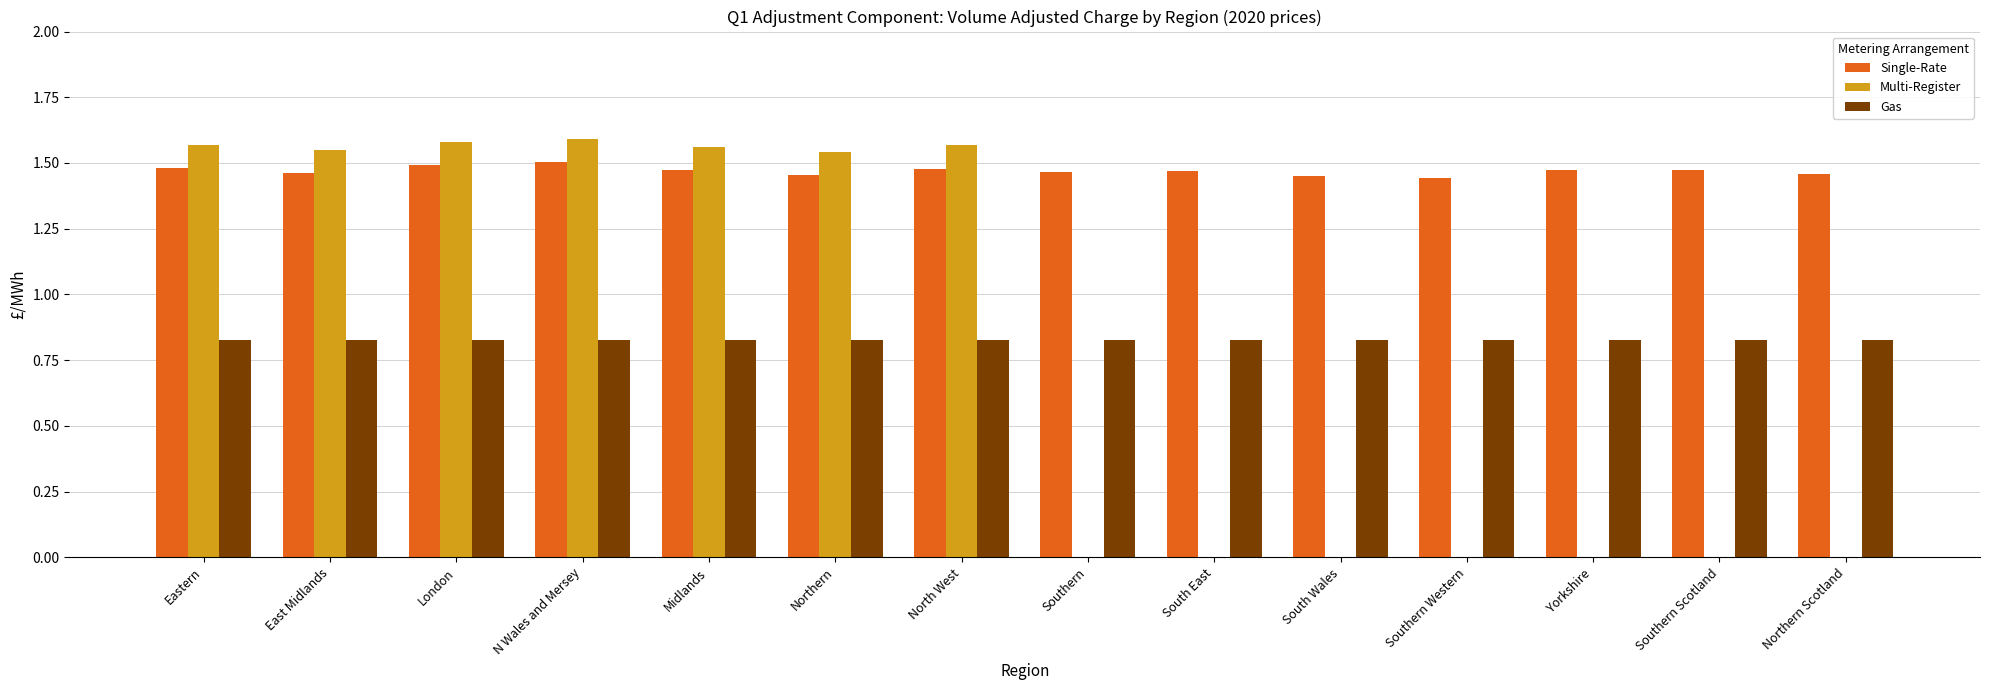

How many distinct data groups are displayed?

3